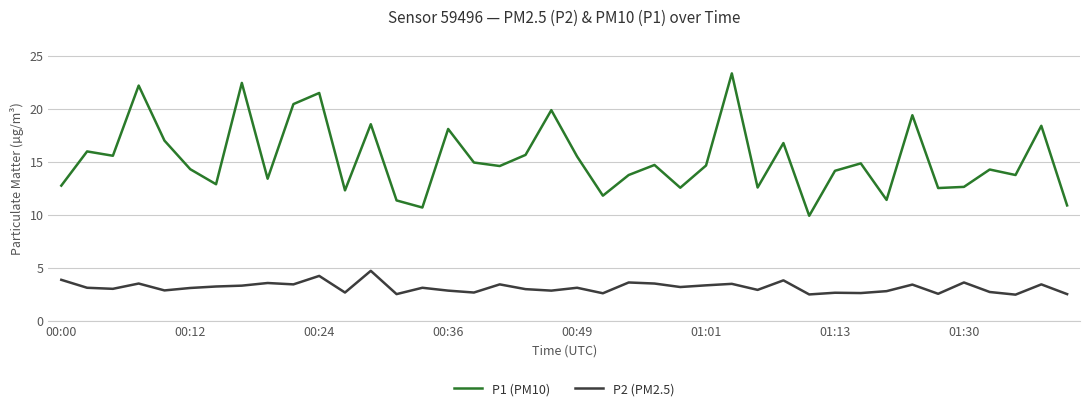

True or false: P1 (PM10) and P2 (PM2.5) cross at least once.

False